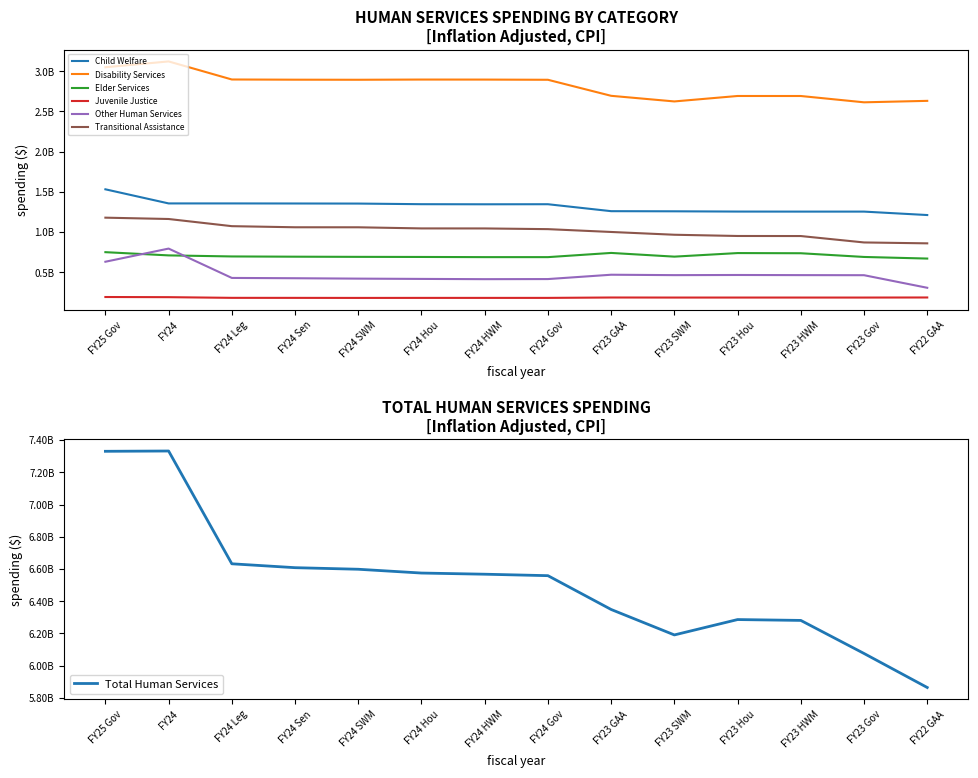

What is the sum of all Elder Services values?

9873467486